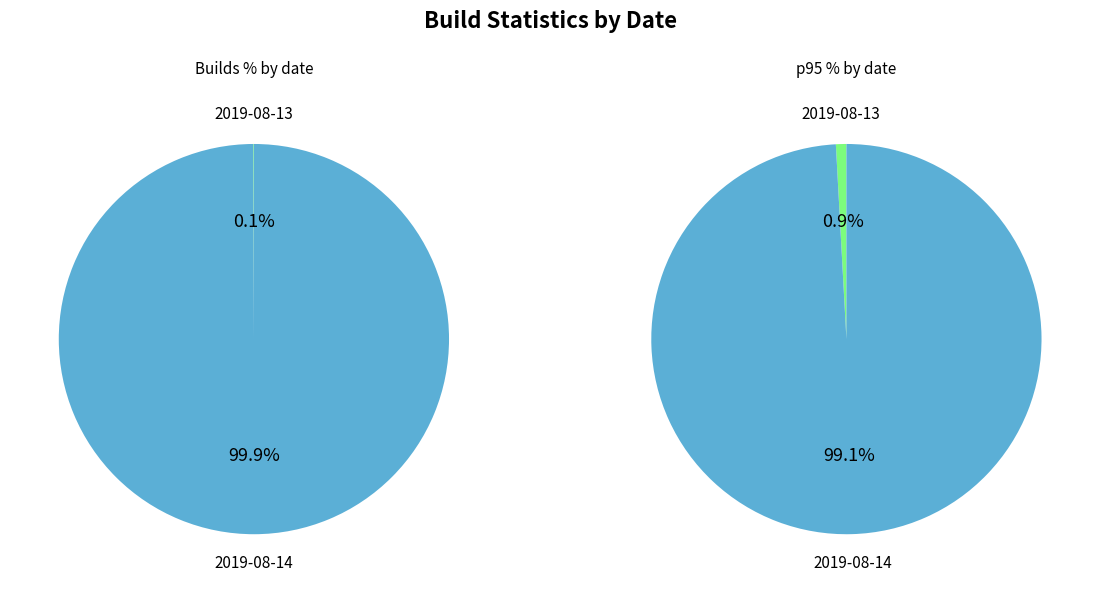

Does 2019-08-14 account for over 50% of the chart?

Yes